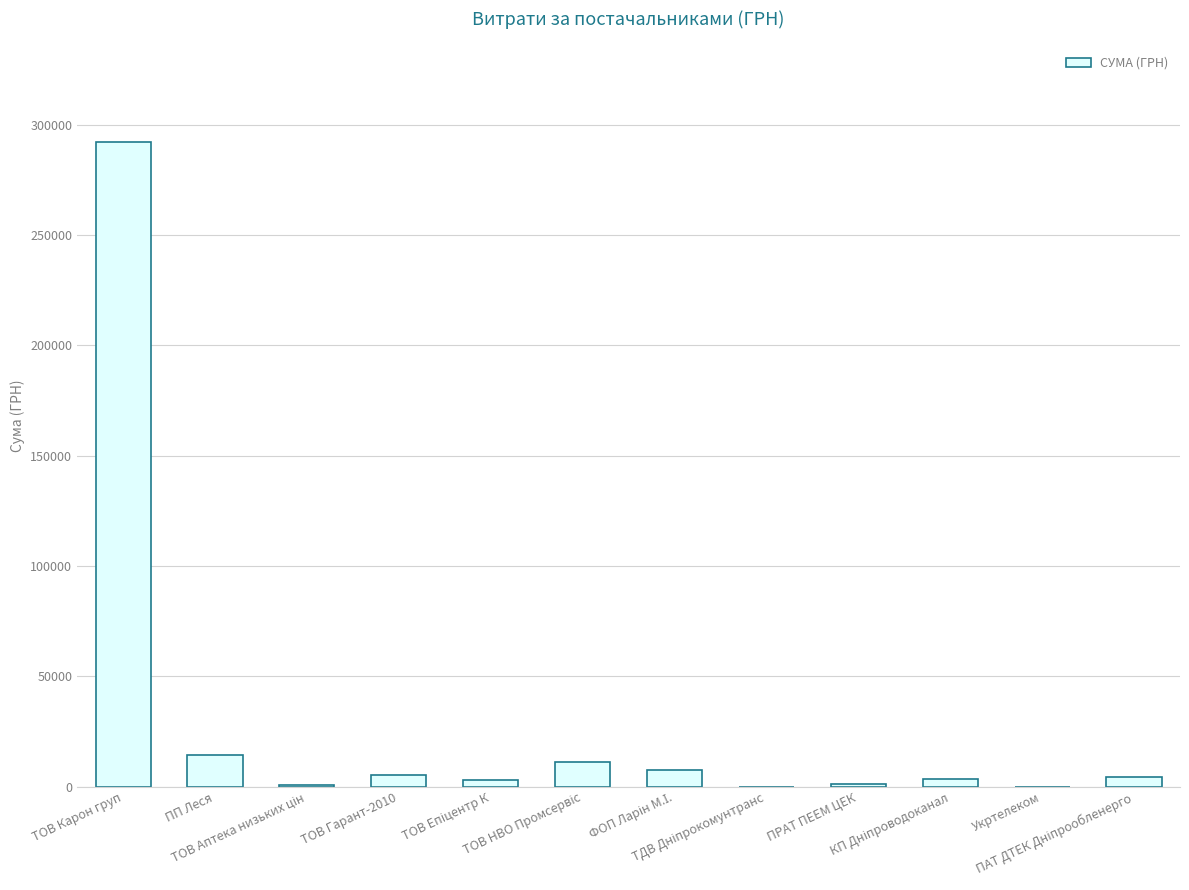

What is the change in value from ТОВ Карон груп to ПРАТ ПЕЕМ ЦЕК?

-290660.7